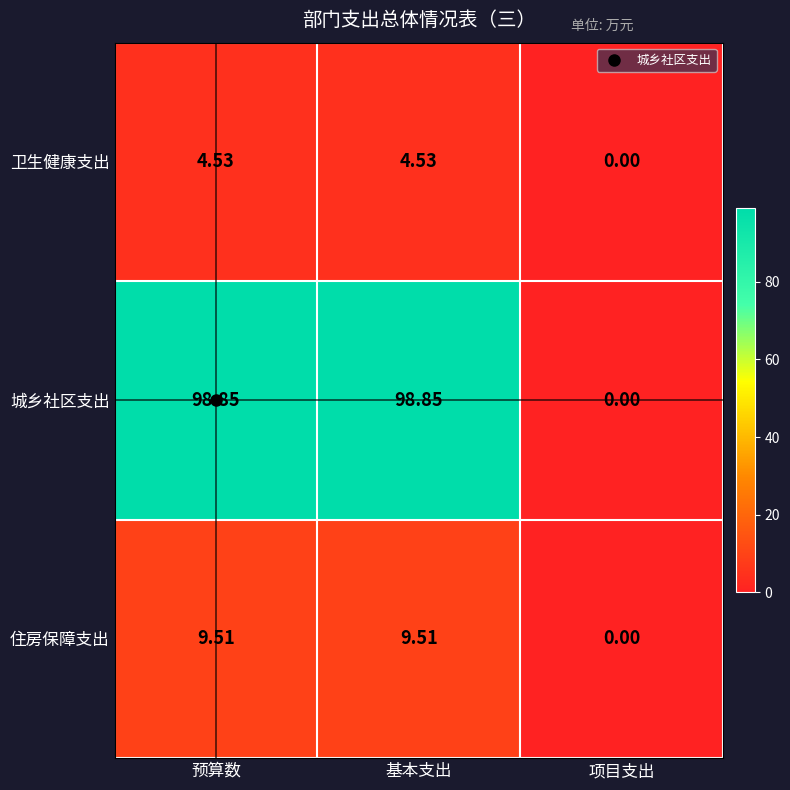

How many series are shown in this chart?

3